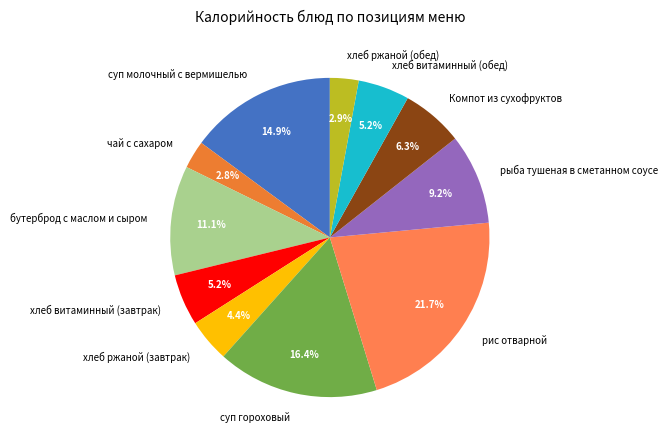

To the nearest percent, what is the average slice percentage?

9%